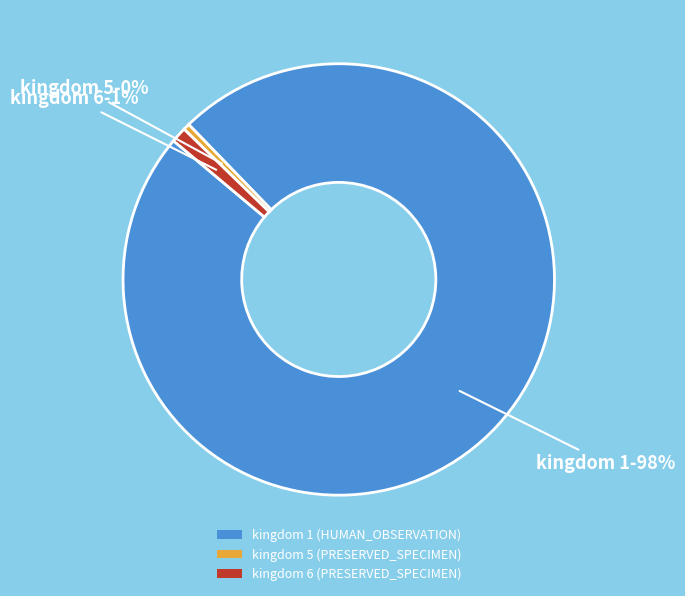

The kingdom 5 (PRESERVED_SPECIMEN) slice represents 12% of the pie. True or false?

False